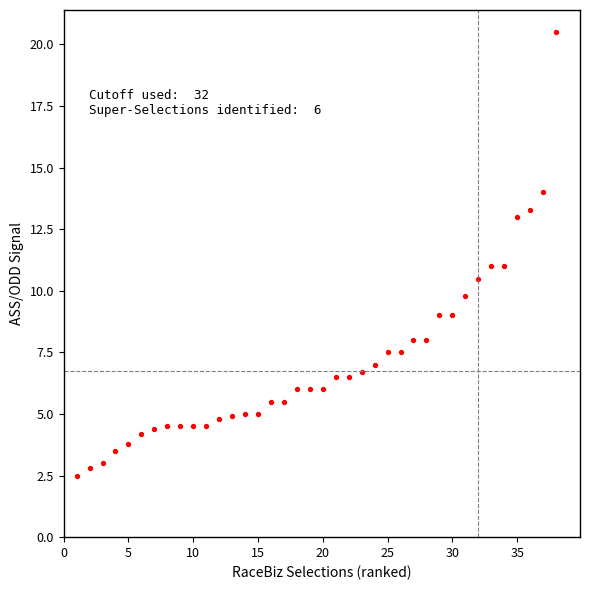

What is the range of Y values (max minus min)?

18.0